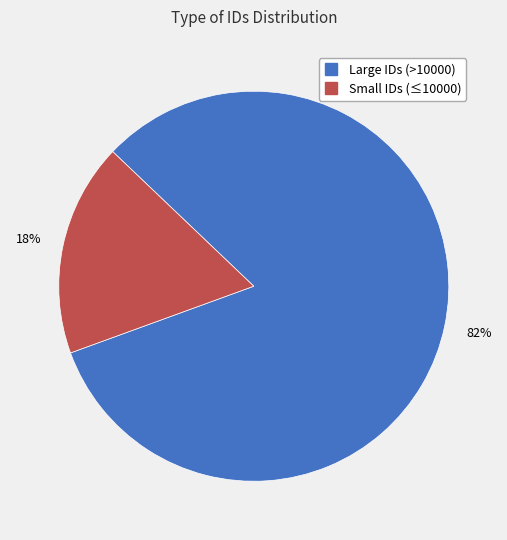

Is there any slice that represents more than half of the pie?

Yes